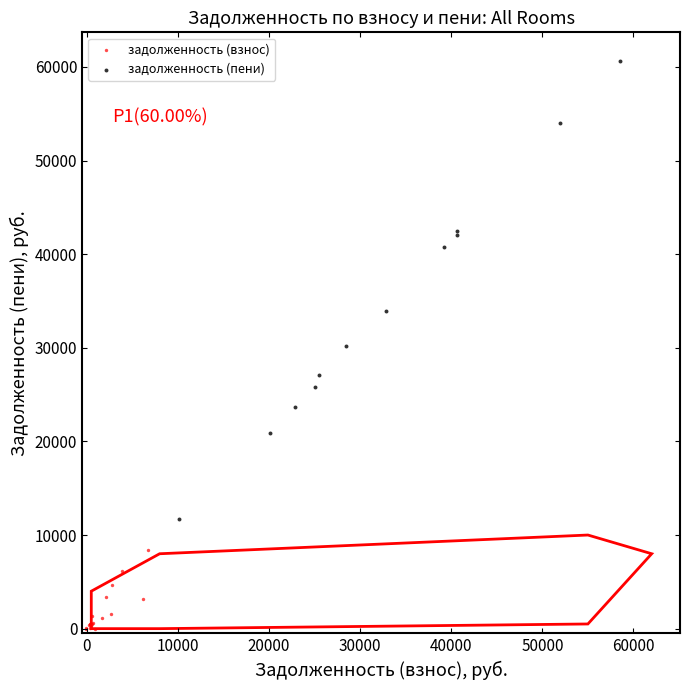

Which series contains the lowest Y value?

задолженность (взнос)